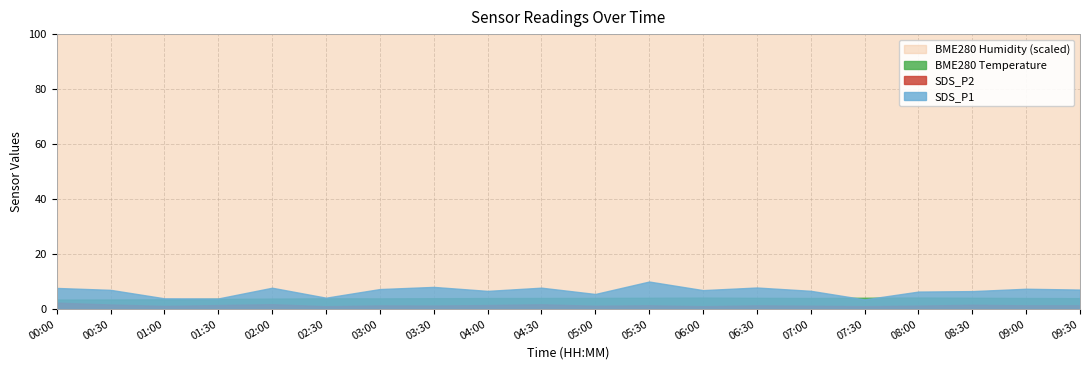

True or false: SDS_P2 has a value of 1.3 at 08:00.

True